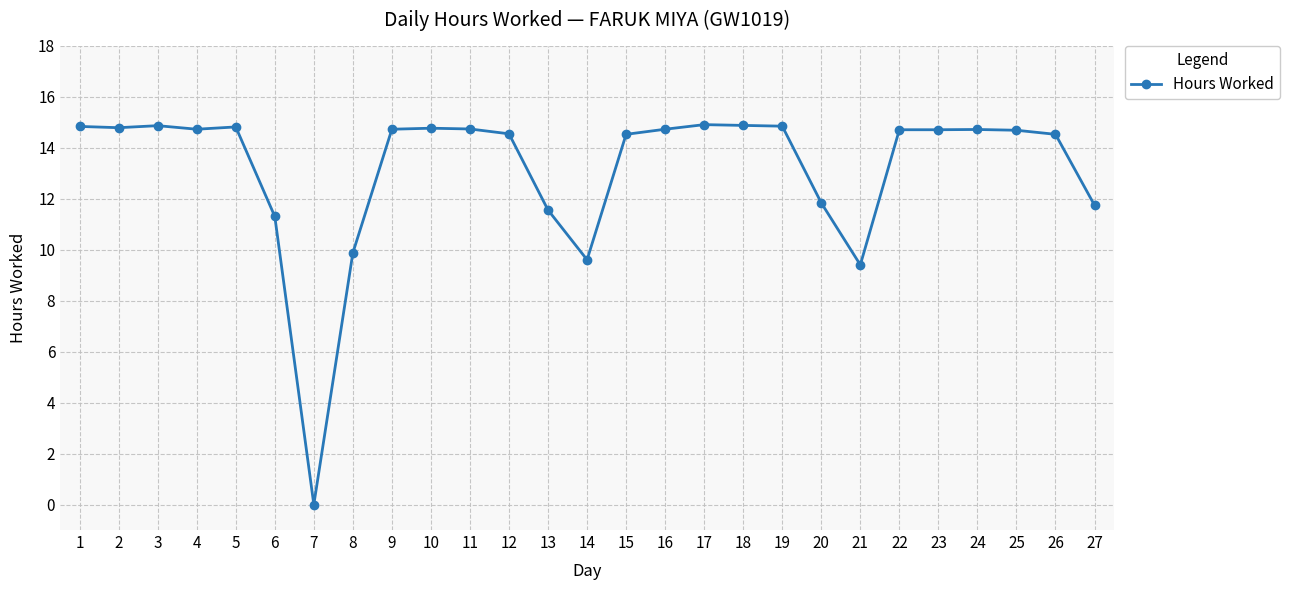

The value at 18 is 3.0. True or false?

False